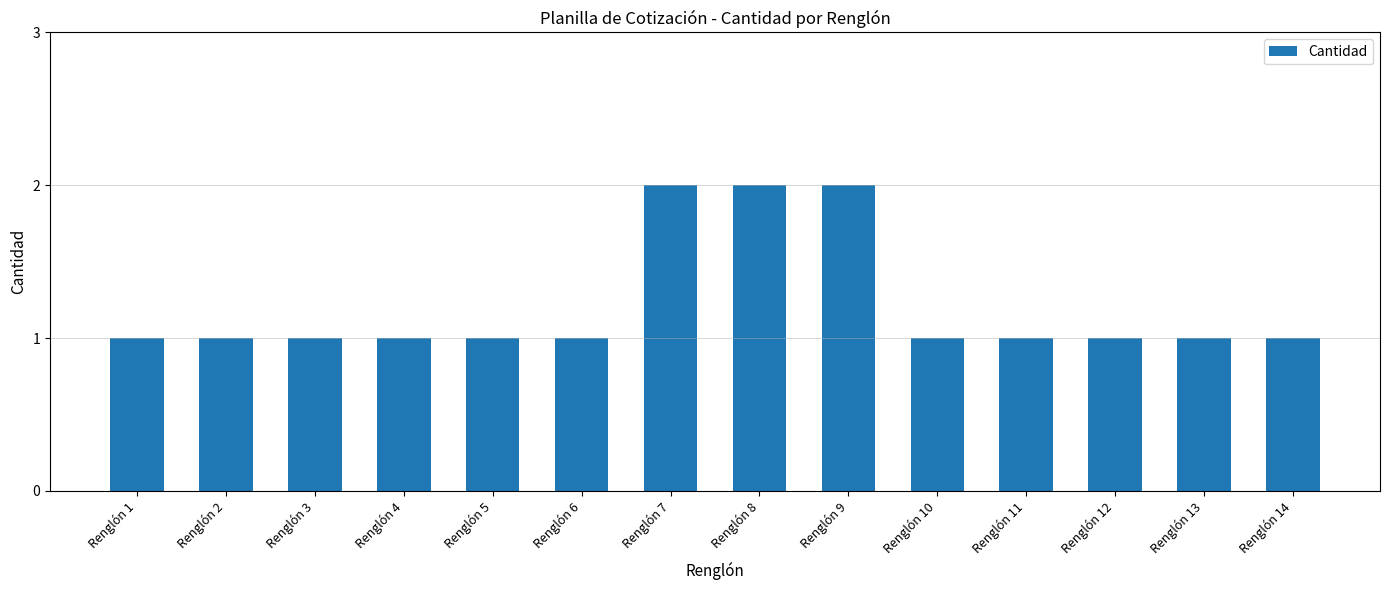

Which has a higher value, Renglón 8 or Renglón 5?

Renglón 8